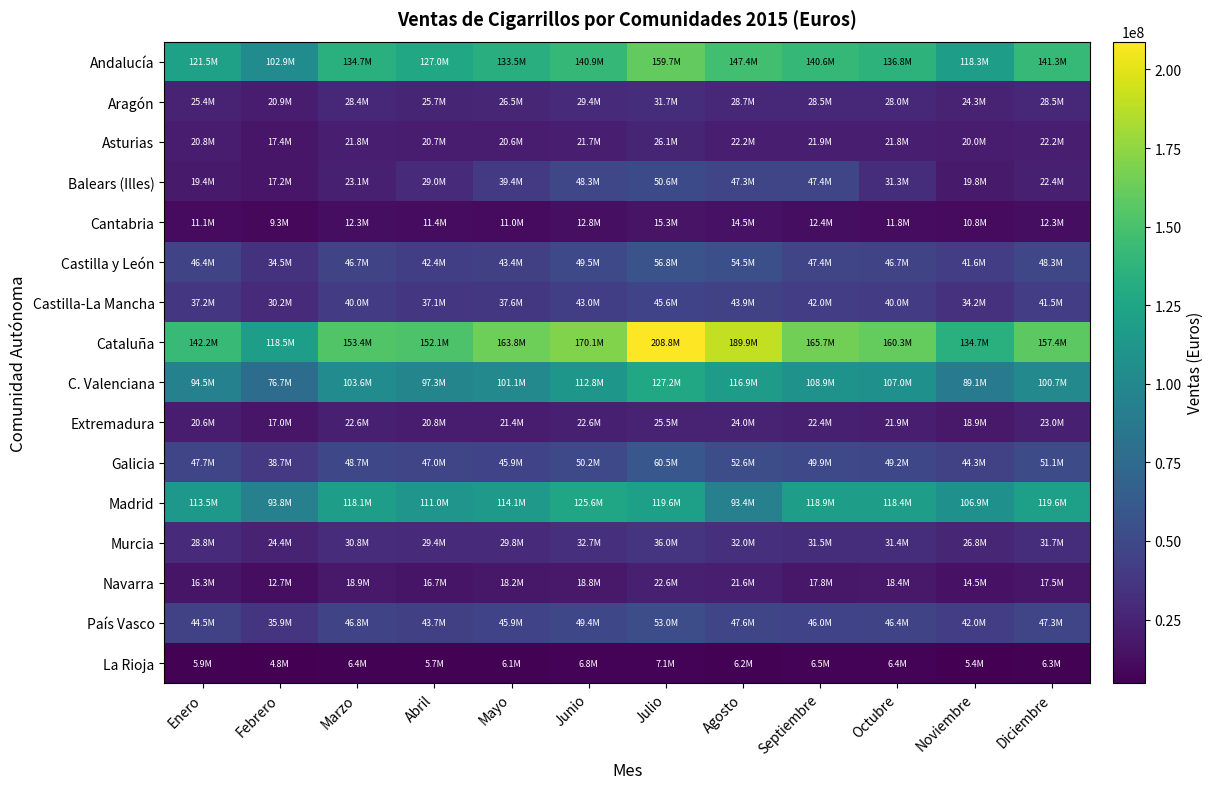

Between Septiembre and Octubre, which is larger?

Septiembre